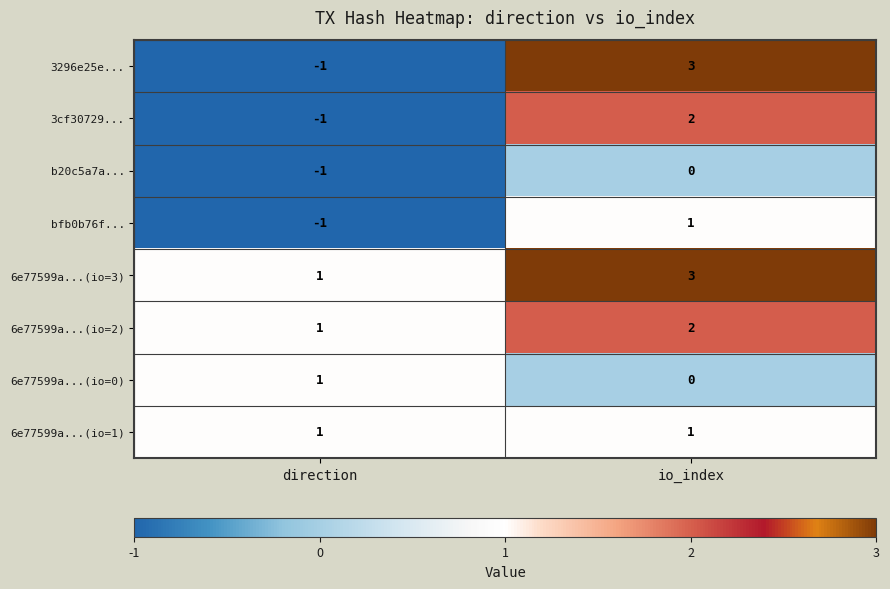

What is the sum of the 6e77599a...(io=3) values at io_index and direction?

4